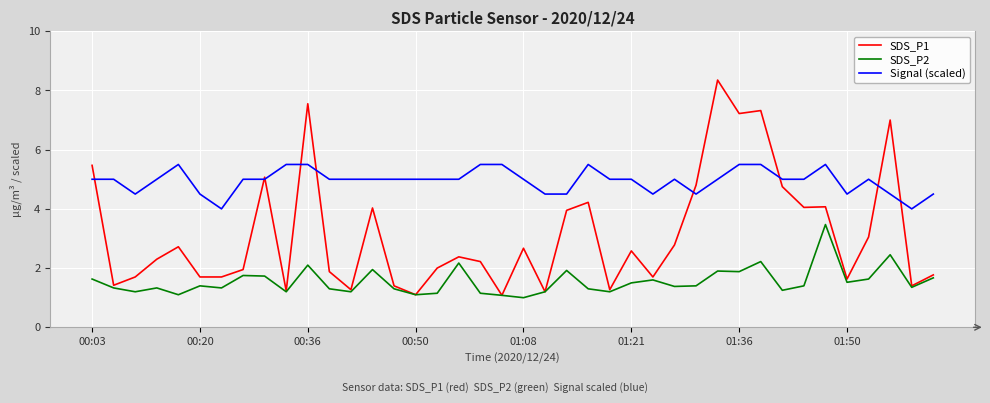

How many Signal (scaled) values are between 4 and 5?

31